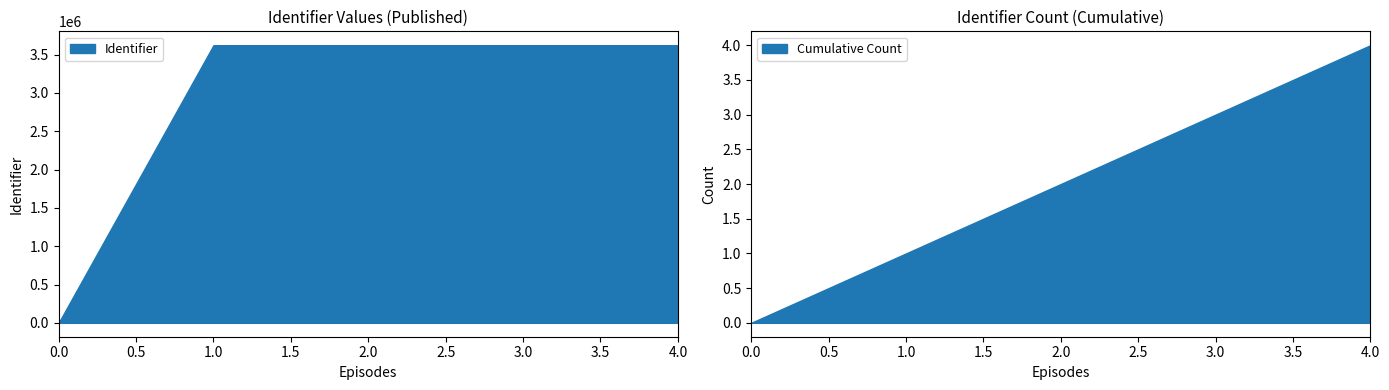

How many values exceed 3622942?

2